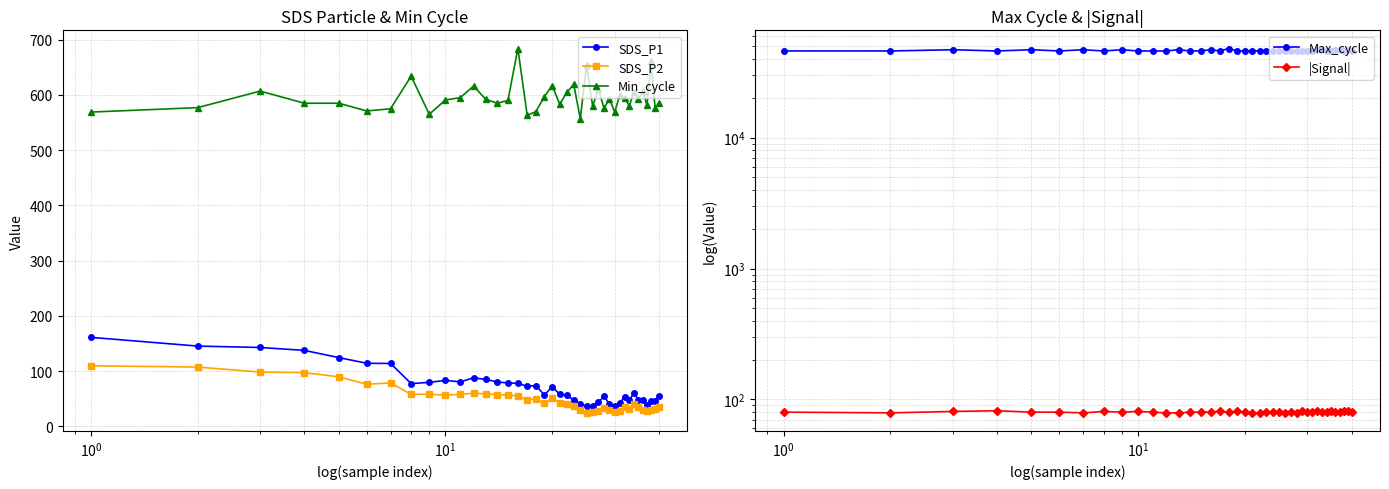

True or false: SDS_P1 has more than 2 interior local peaks.

True